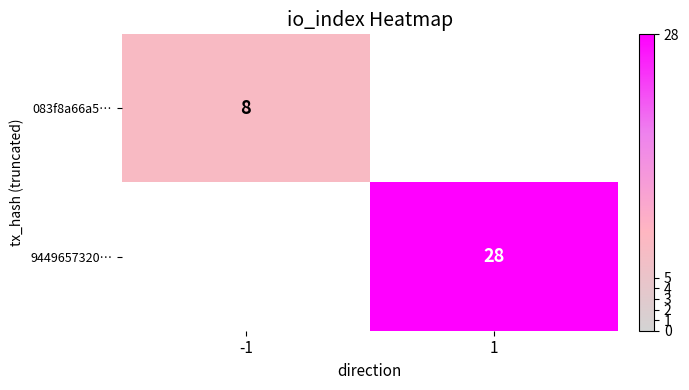

Count the number of categories in the chart.

2